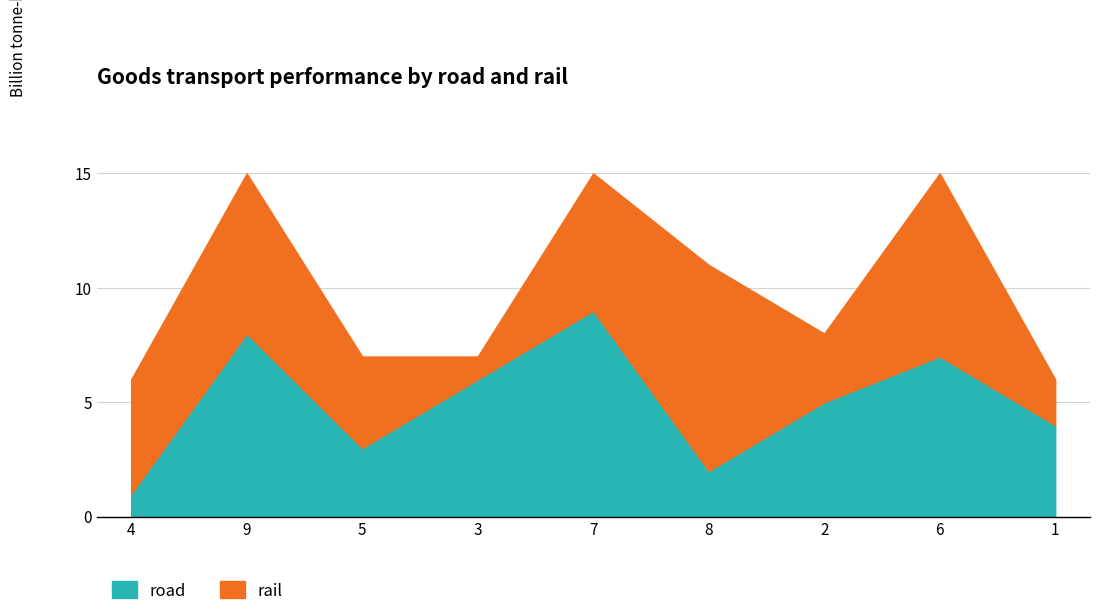

Rank the categories by col_2 value from highest to lowest.

7, 9, 6, 3, 2, 1, 5, 8, 4